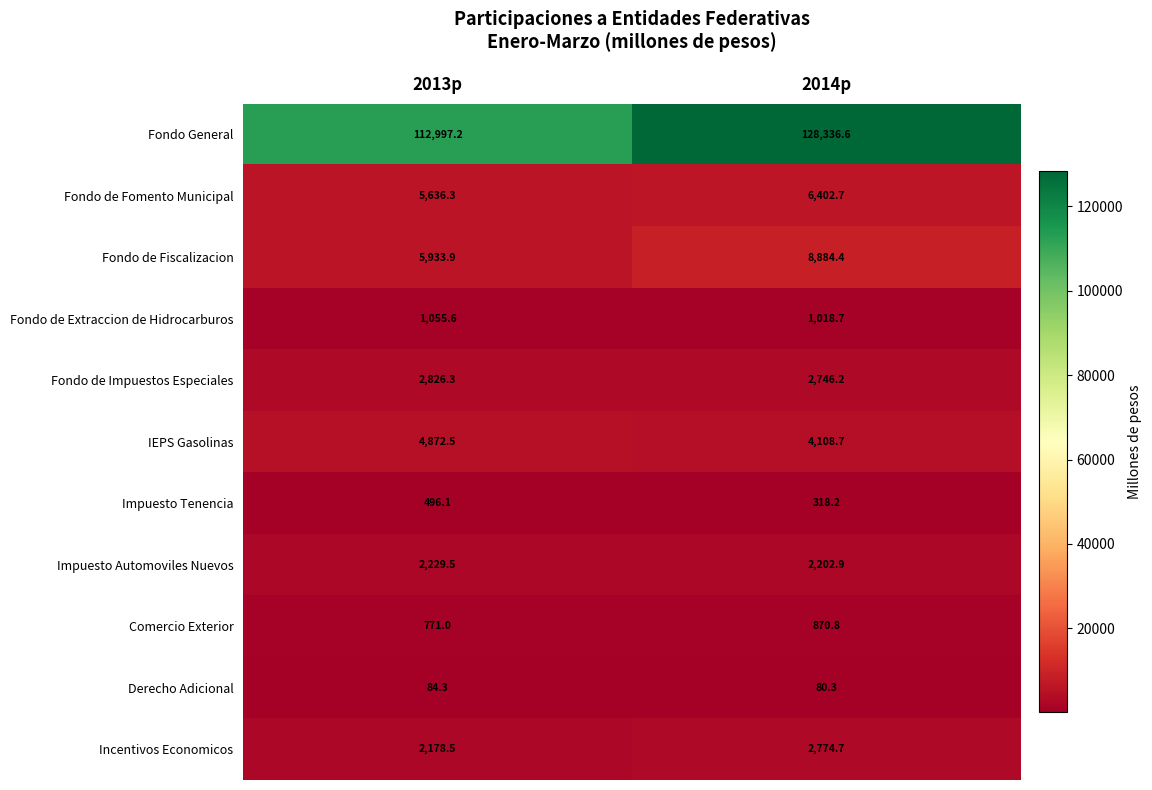

At which category is the sum across all series the highest?

2014p